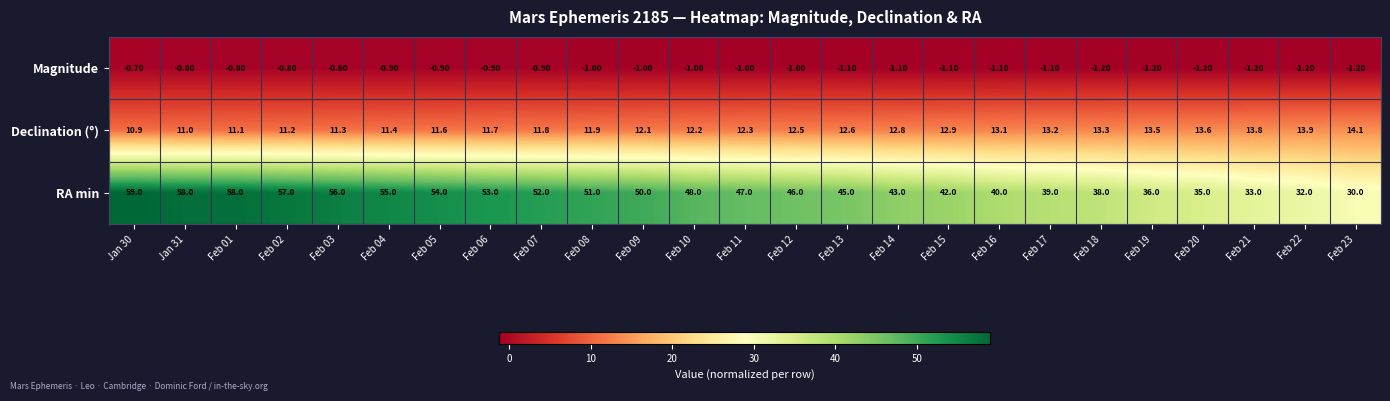

Which series has the largest range (max minus min)?

RA min